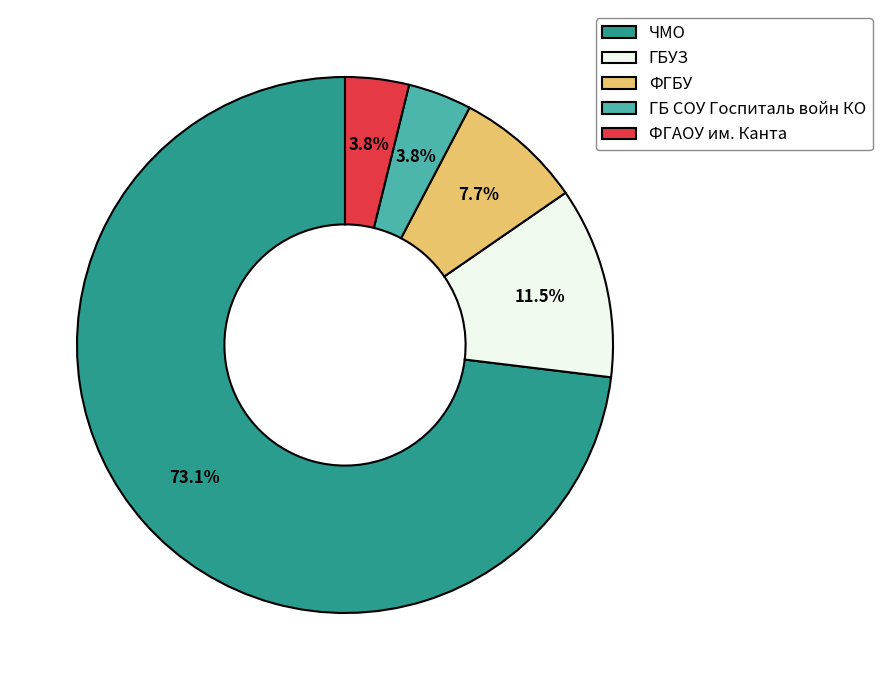

To the nearest percent, what is the difference between the ГБ СОУ Госпиталь войн КО and ФГБУ slice percentages?

4%